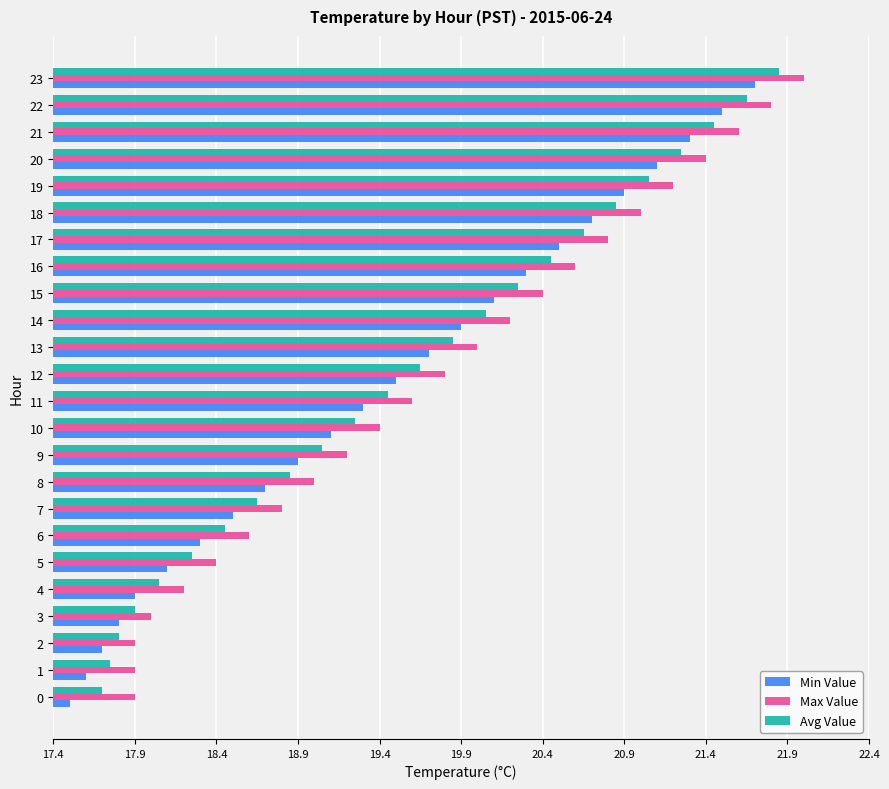

Which series changed the most between 12 and 19?

Avg Value